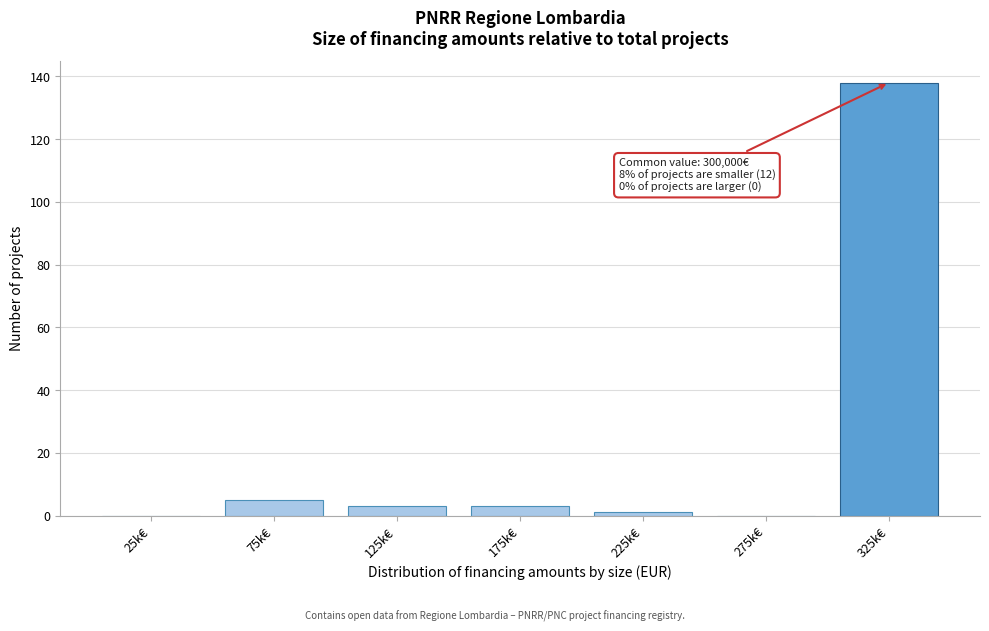

The value at 125k€ is 3. True or false?

True